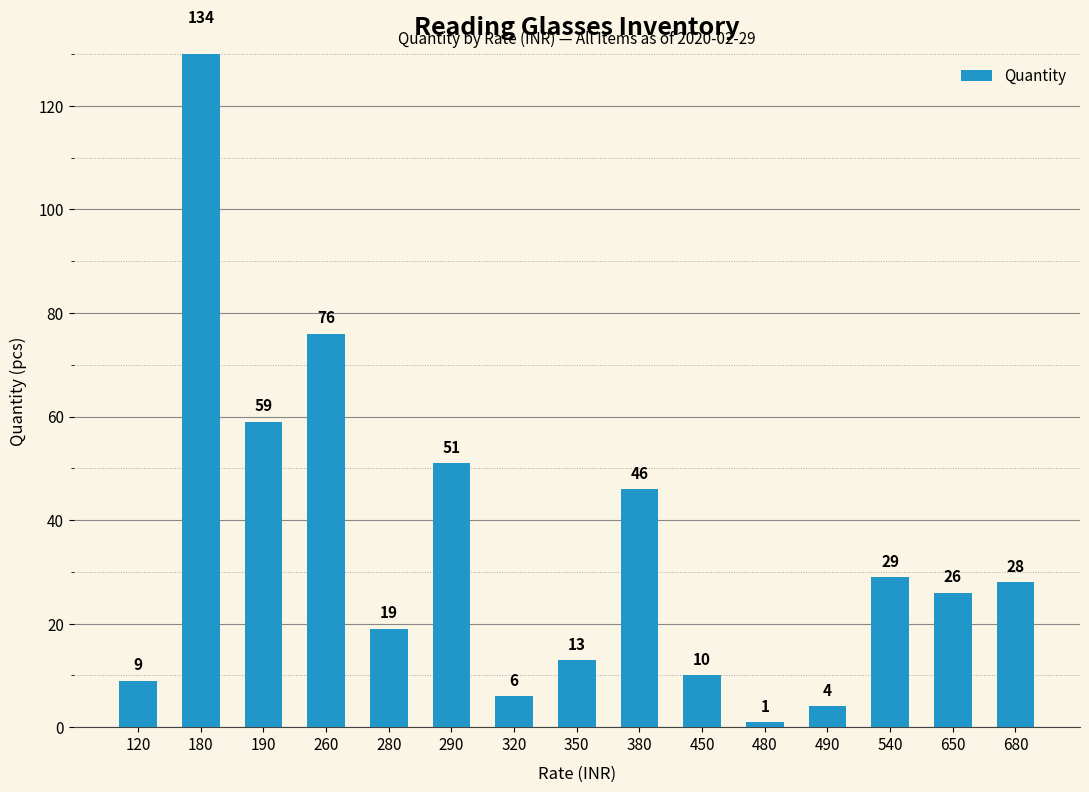

Where is the data nearest to the value 67?

190